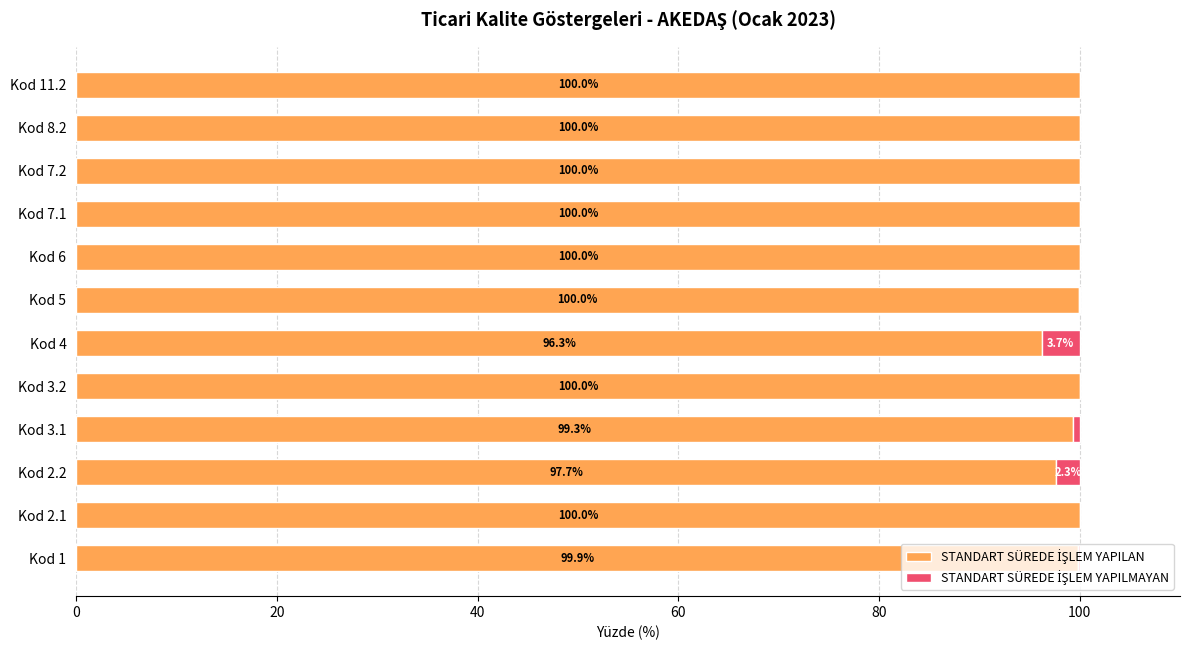

What is the total value across all series at Kod 5?

100.0